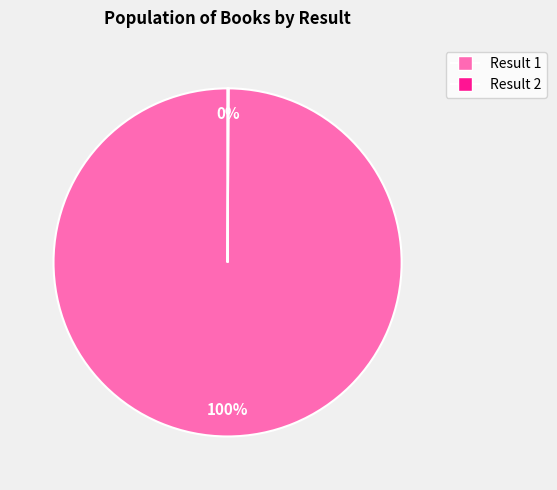

To the nearest percent, what is the difference between the largest and smallest slice percentages?

100%